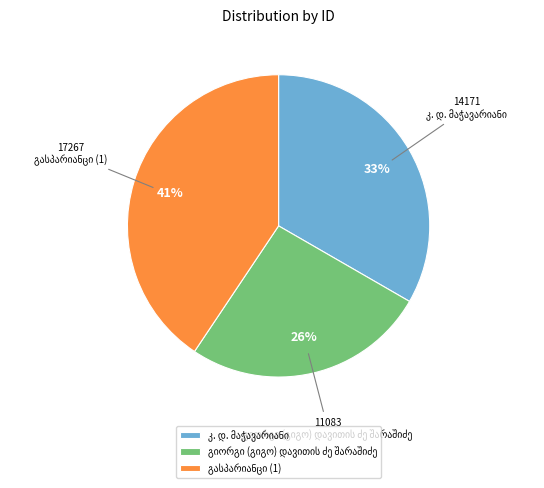

To the nearest percent, what is the difference between the largest and smallest slice percentages?

15%